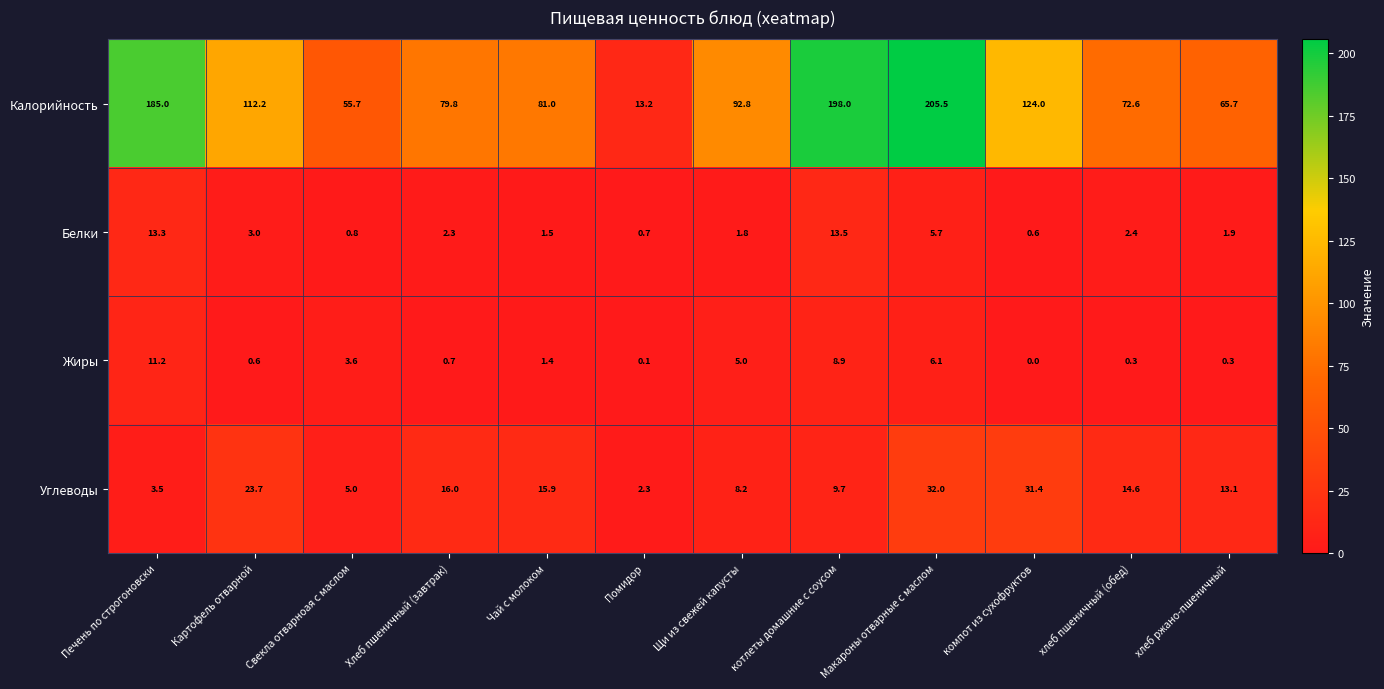

What is the difference between the Белки values at Щи из свежей капусты and котлеты домашние с соусом?

11.7